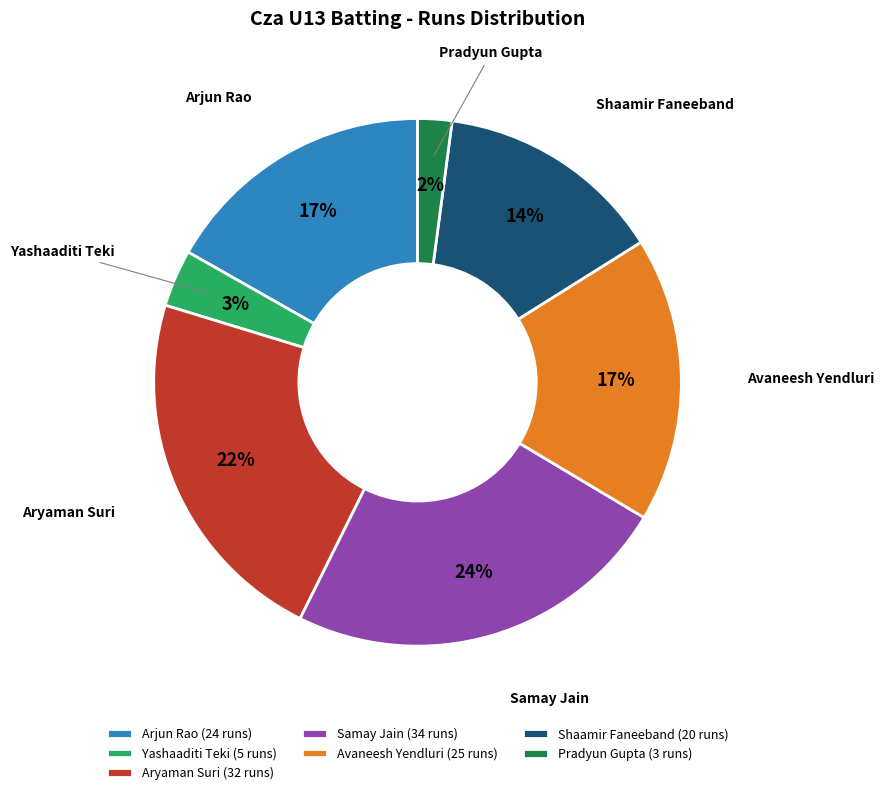

What is the ratio of the value at Arjun Rao to the value at Shaamir Faneeband?

1.2